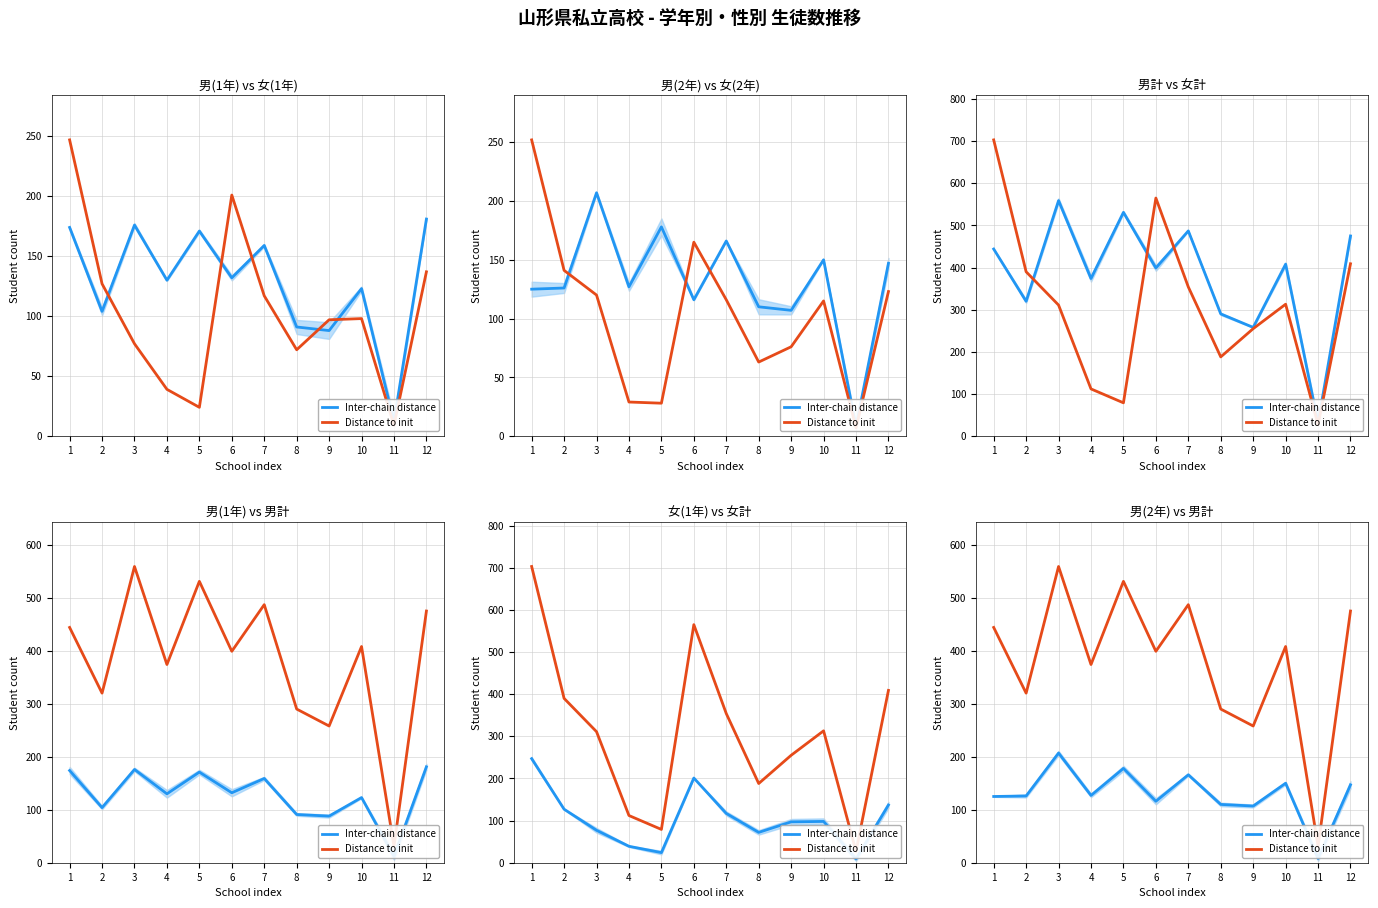

At which category does Inter-chain distance reach its first local peak?

3